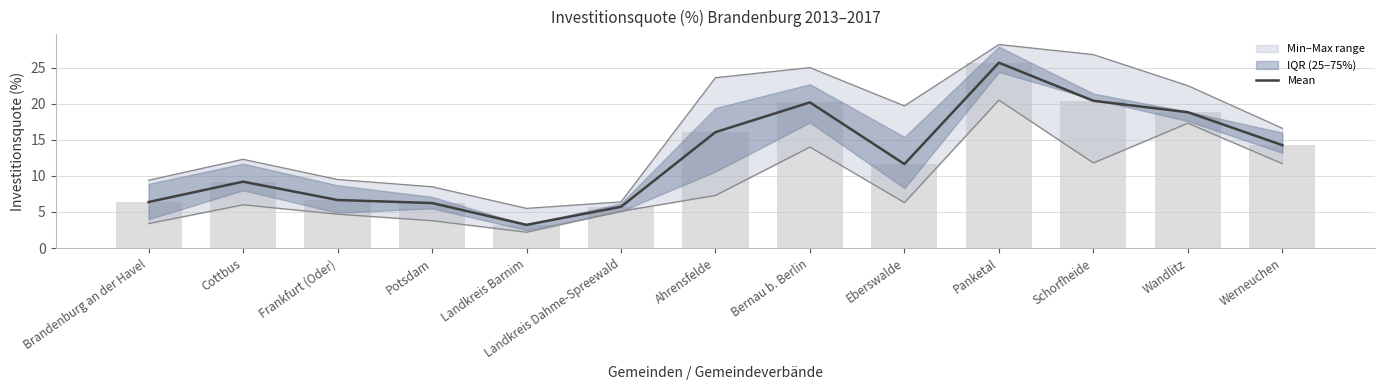

What is the change in value from Cottbus to Panketal?

+16.5